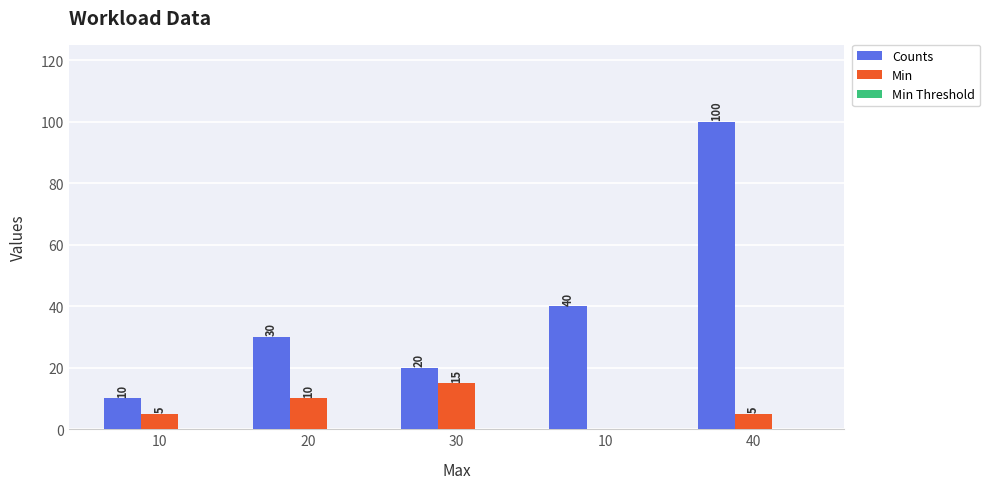

List the series in order of their overall mean, highest first.

Counts, Min, Min Threshold